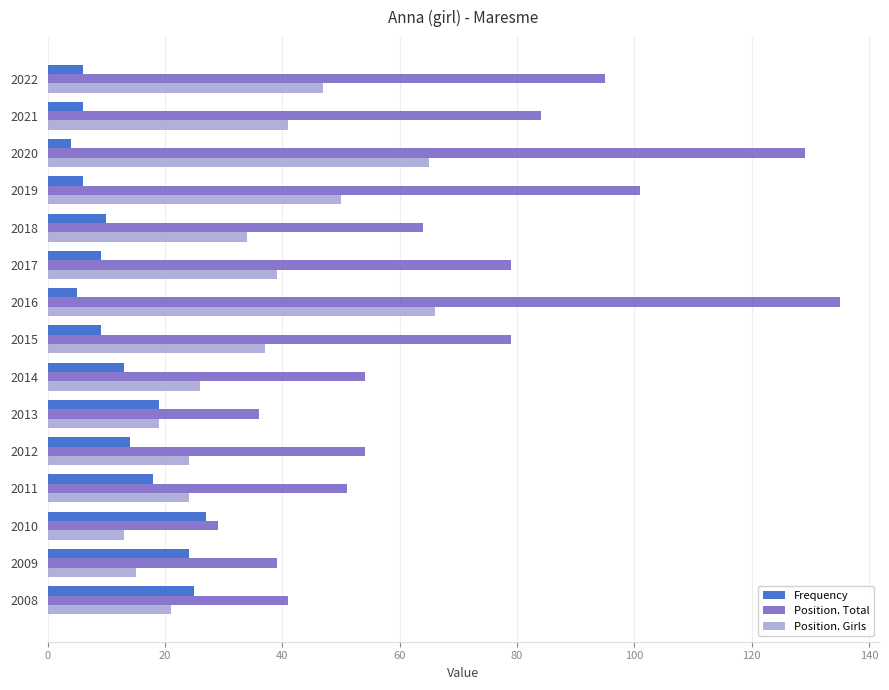

What is the difference between the second highest and minimum values in the Position. Girls series?

52